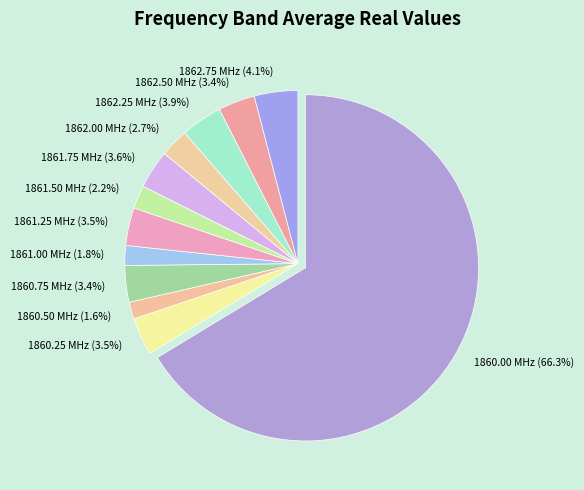

Which slice is the largest?

1860.00 MHz